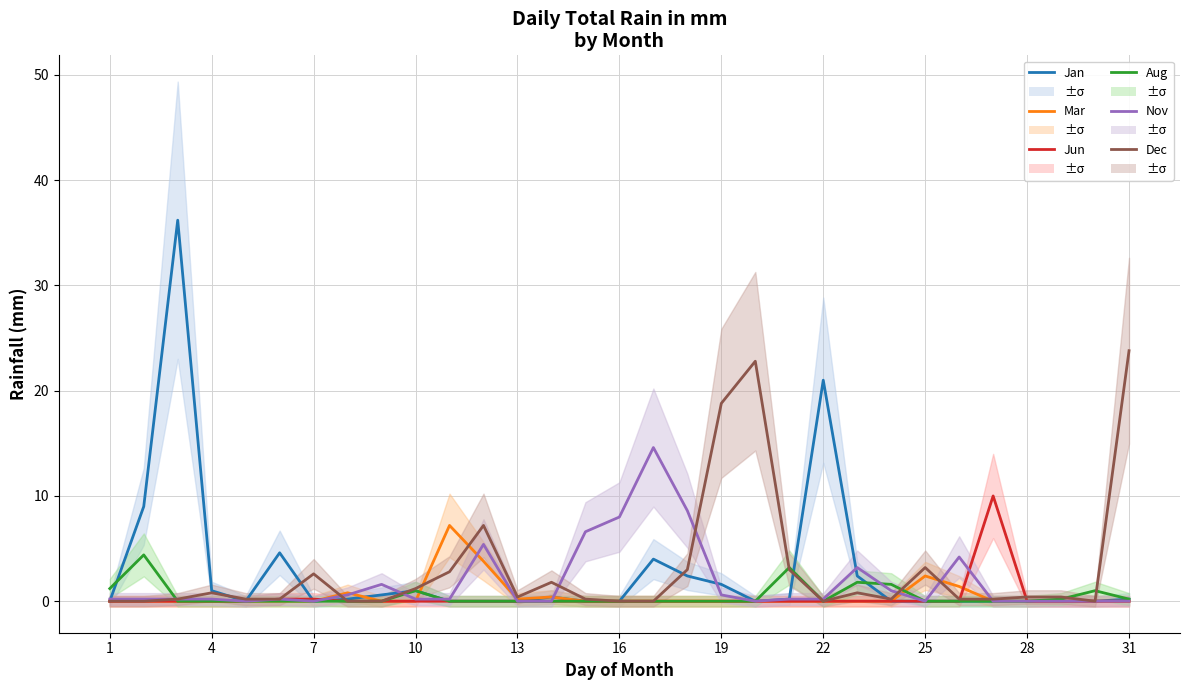

What is the average value of the Dec series?

3.0